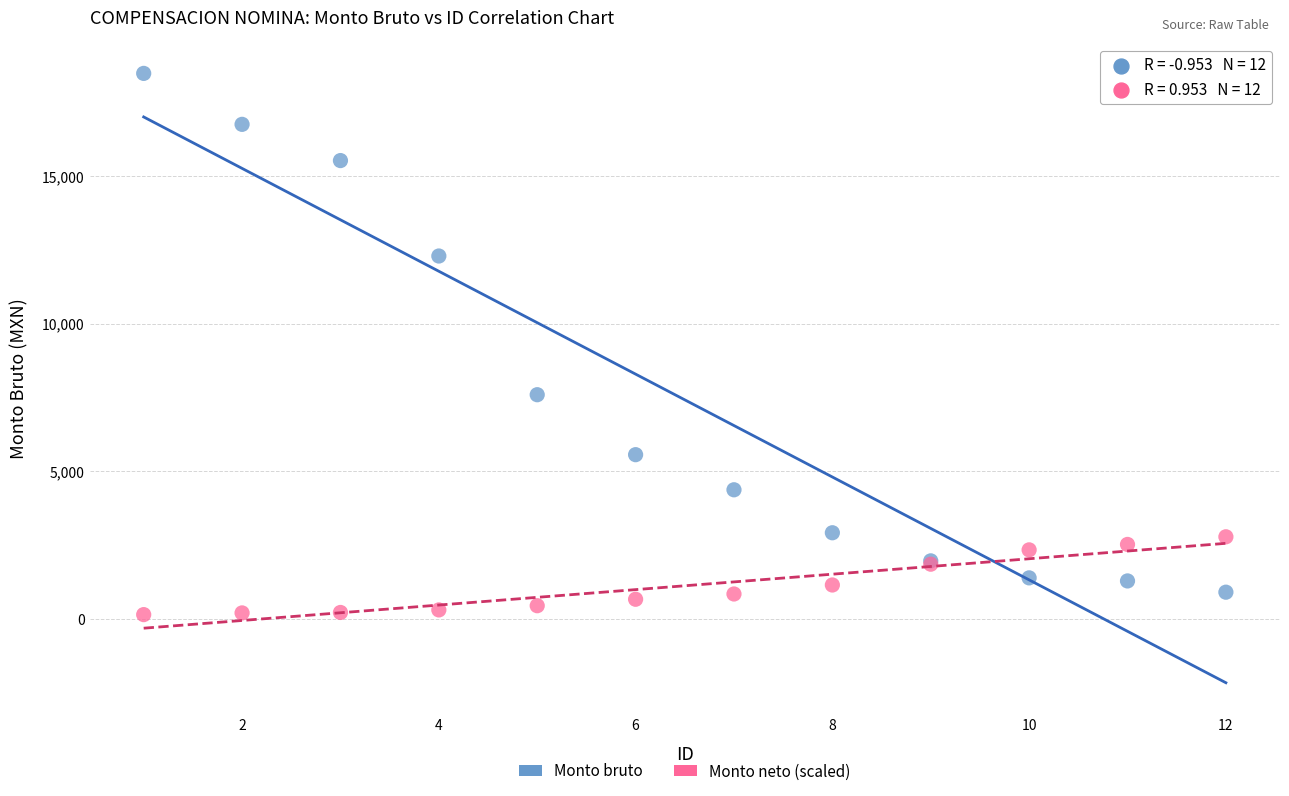

Which series reaches the maximum Y coordinate?

Monto bruto